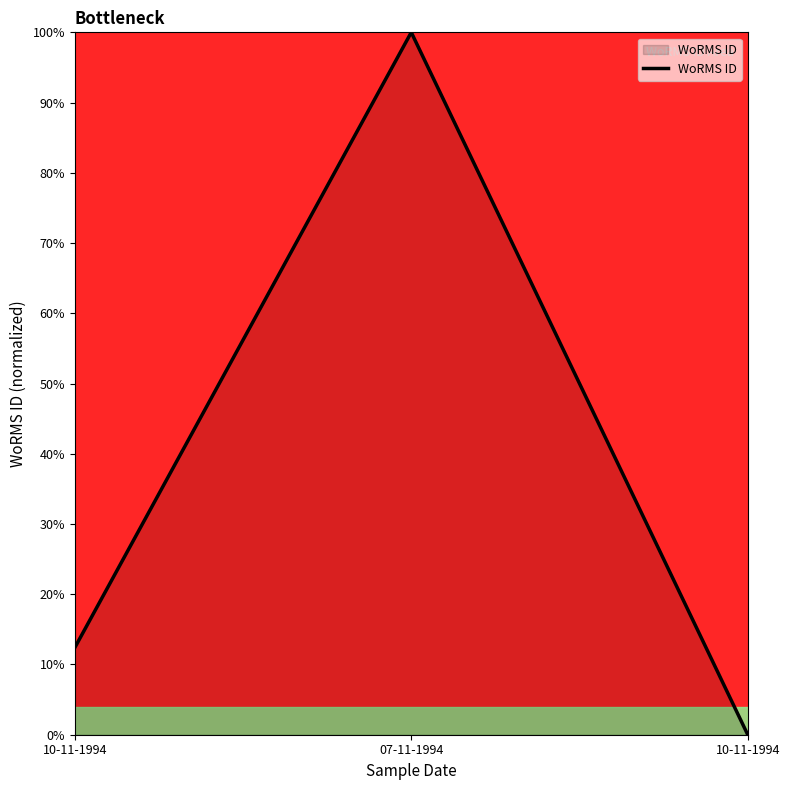

How many lines are shown in the chart?

1